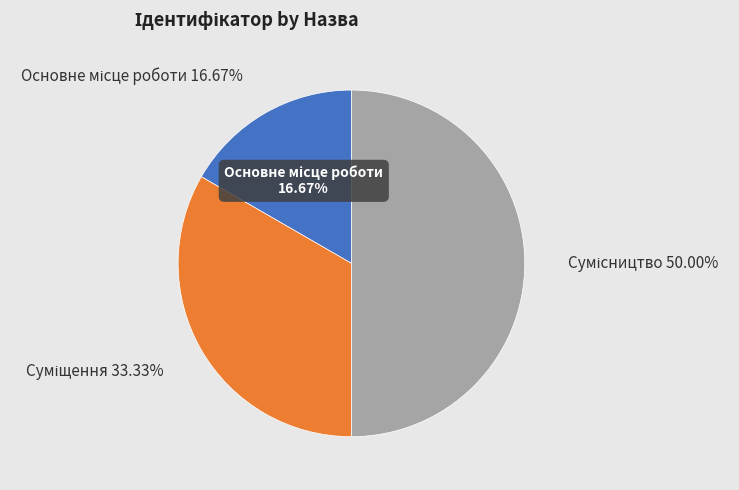

Is it true that Суміщення is 25% of the pie?

False